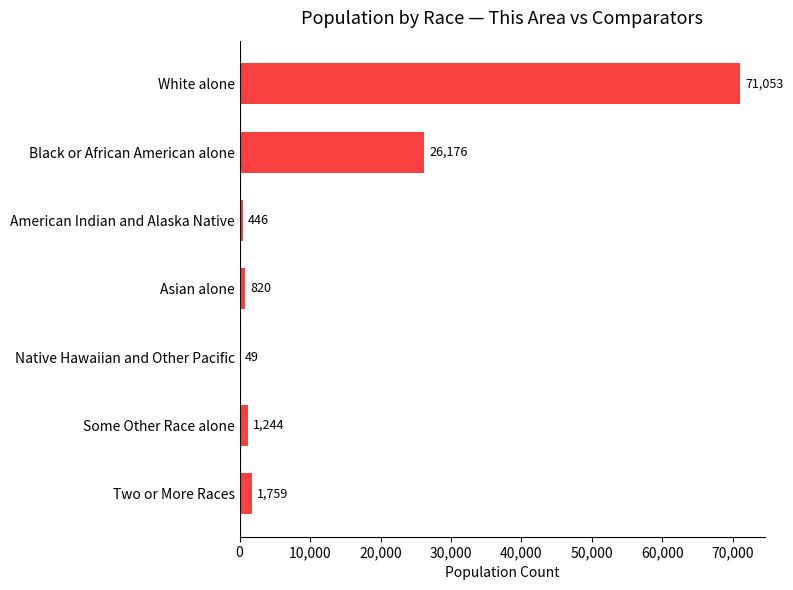

The value at Black or African American alone is 26176. True or false?

True